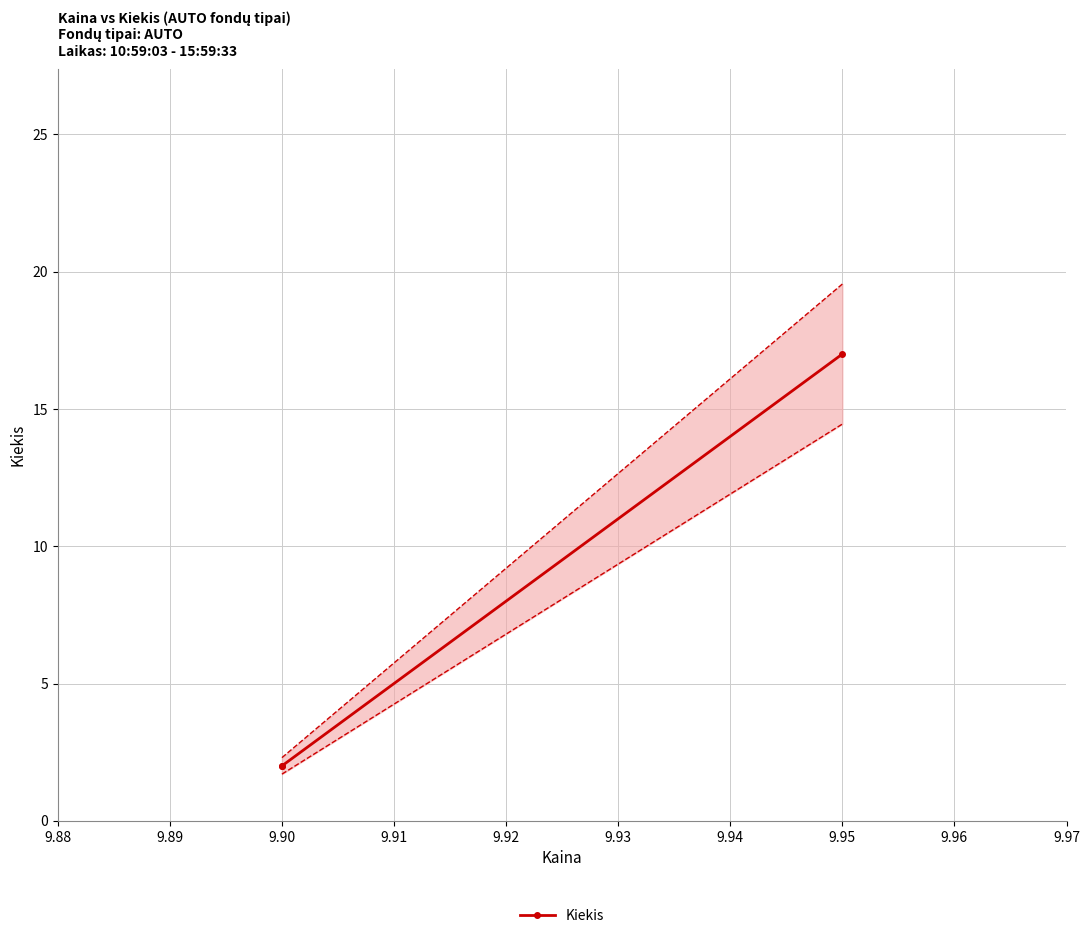

How many lines are shown in the chart?

1